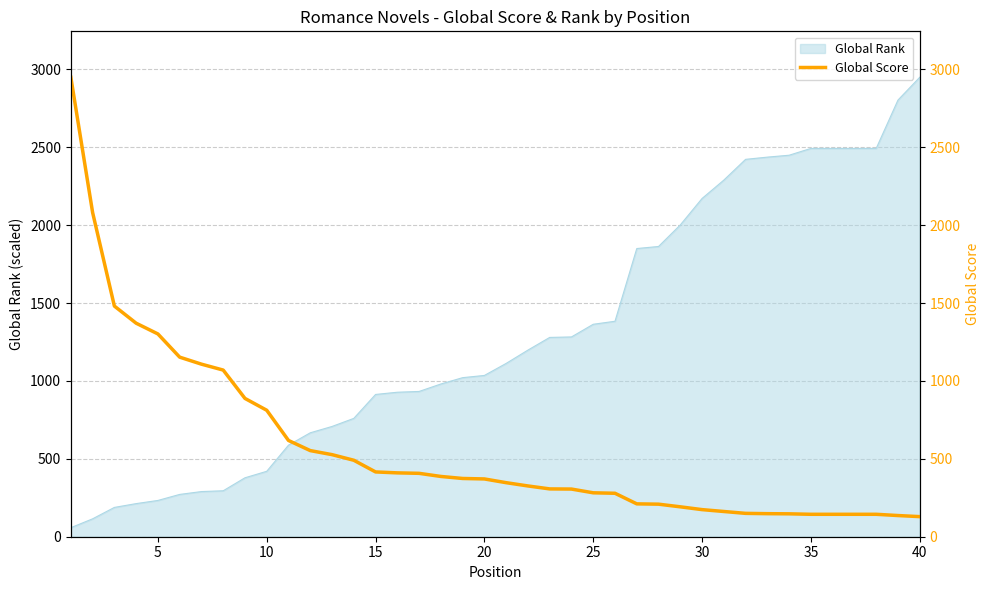

Does the chart display data point markers on the line(s)?

No